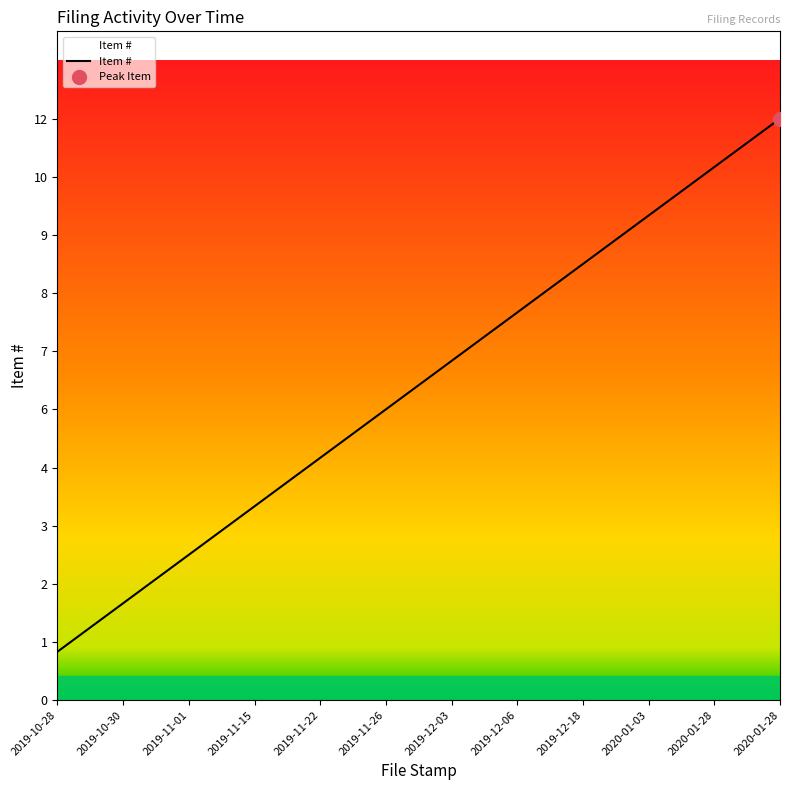

What is the change in value from 2020-01-28 to 2020-01-28?

+1